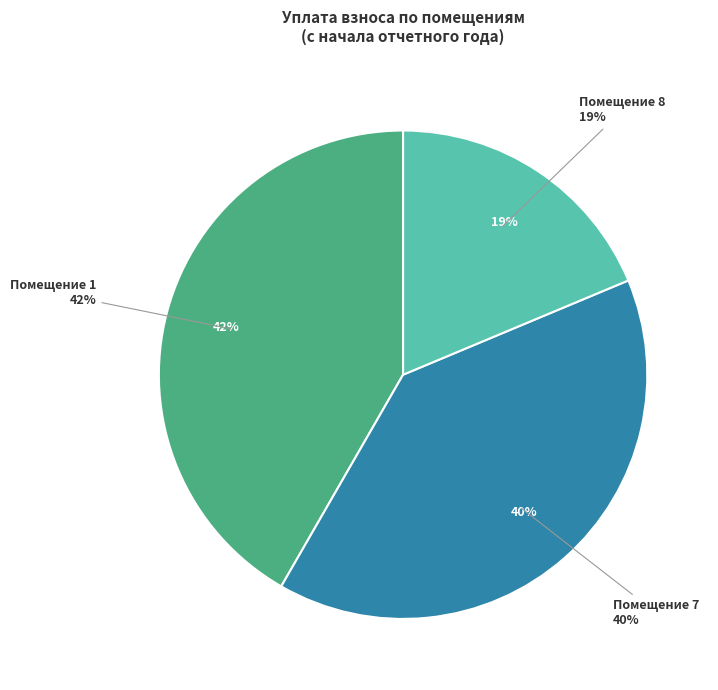

Is it true that 7 is 34% of the pie?

False